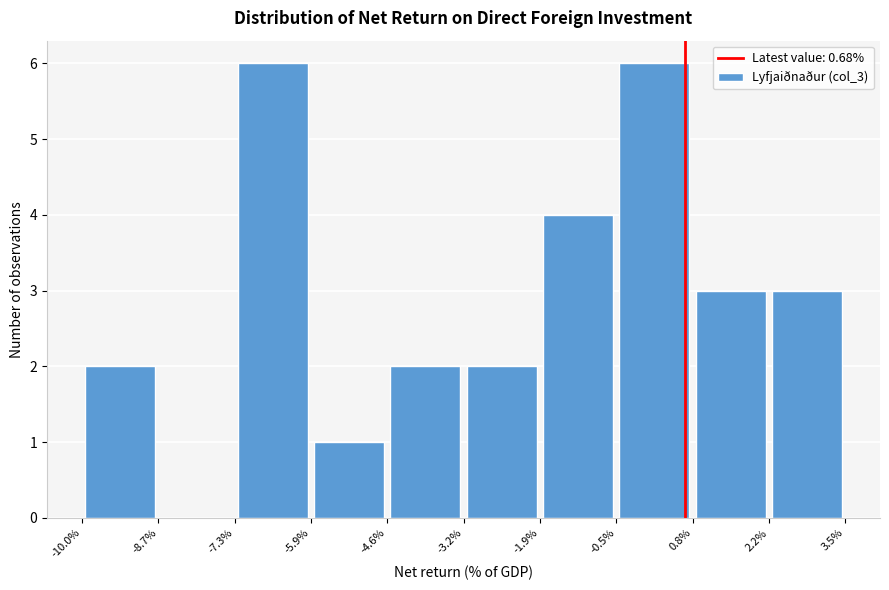

Reading left to right, list every bar in this chart as the range it spans on the x-axis followed by its height. The values are not printed on the chart, so give them approximately, as read against the axis.

-10.0% to -8.7%: 2
-8.7% to -7.3%: 0
-7.3% to -5.9%: 6
-5.9% to -4.6%: 1
-4.6% to -3.2%: 2
-3.2% to -1.9%: 2
-1.9% to -0.5%: 4
-0.5% to 0.8%: 6
0.8% to 2.2%: 3
2.2% to 3.5%: 3